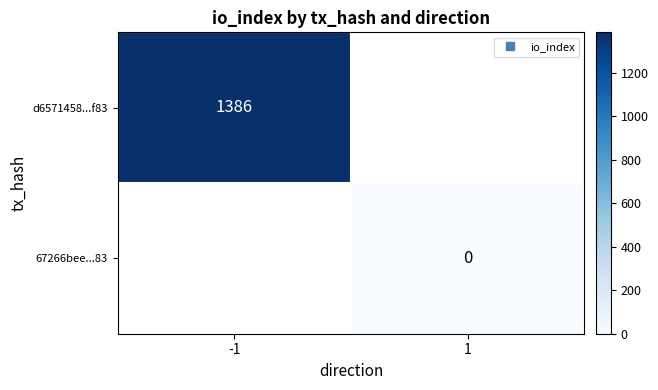

Is the value of 67266bee...83 at 1 greater than the value of d6571458...f83 at -1?

No